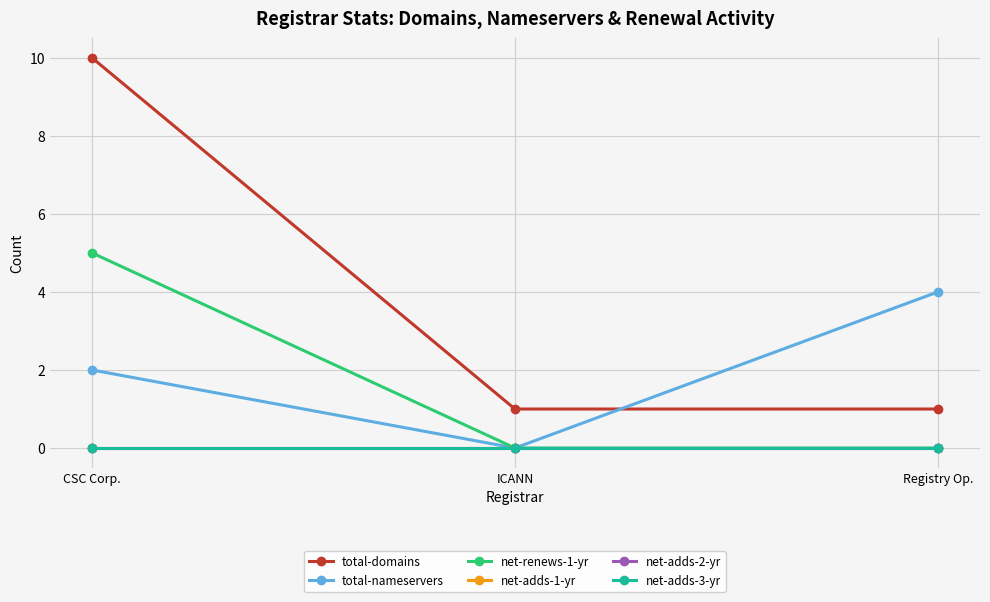

What is the label of the 3rd point from the right?

CSC Corp.